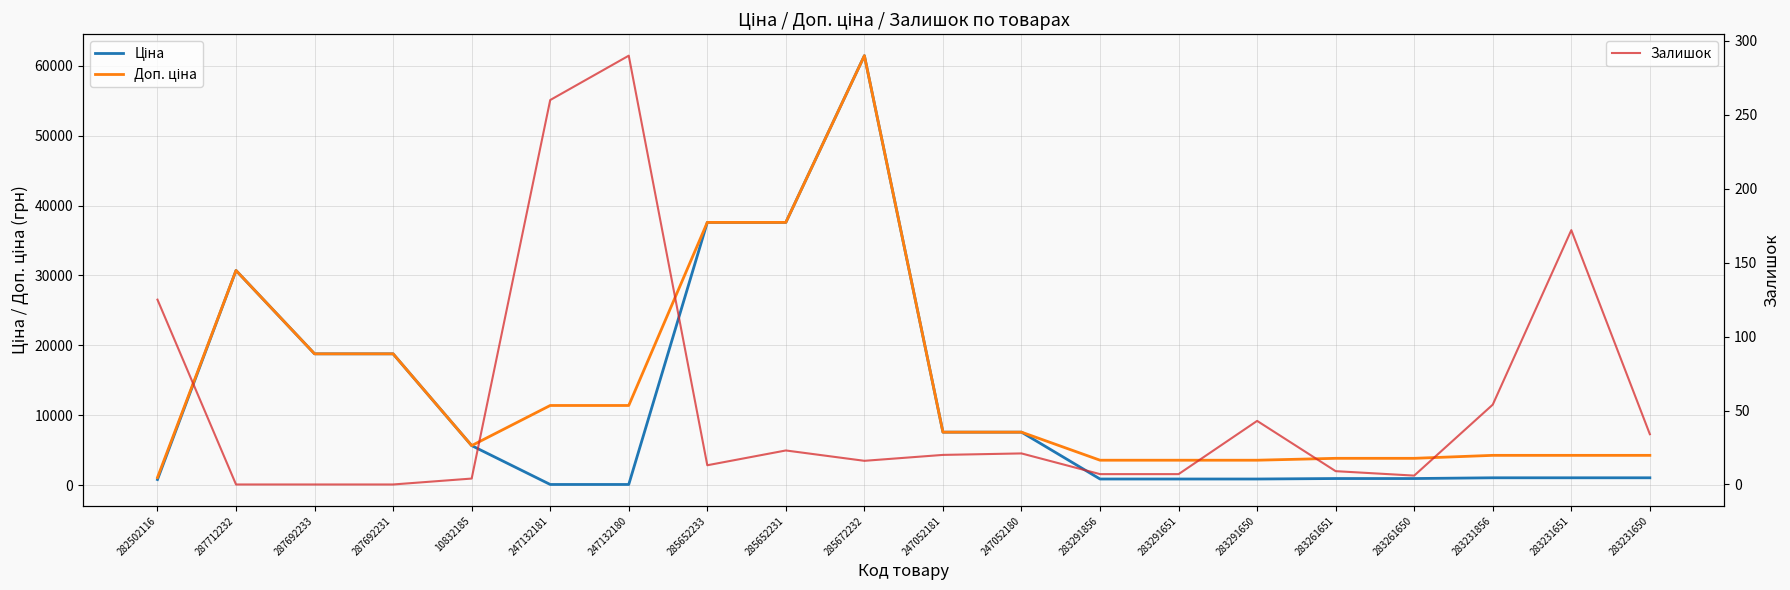

What is the difference between the second highest and second lowest values in the Доп. ціна series?

34010.0